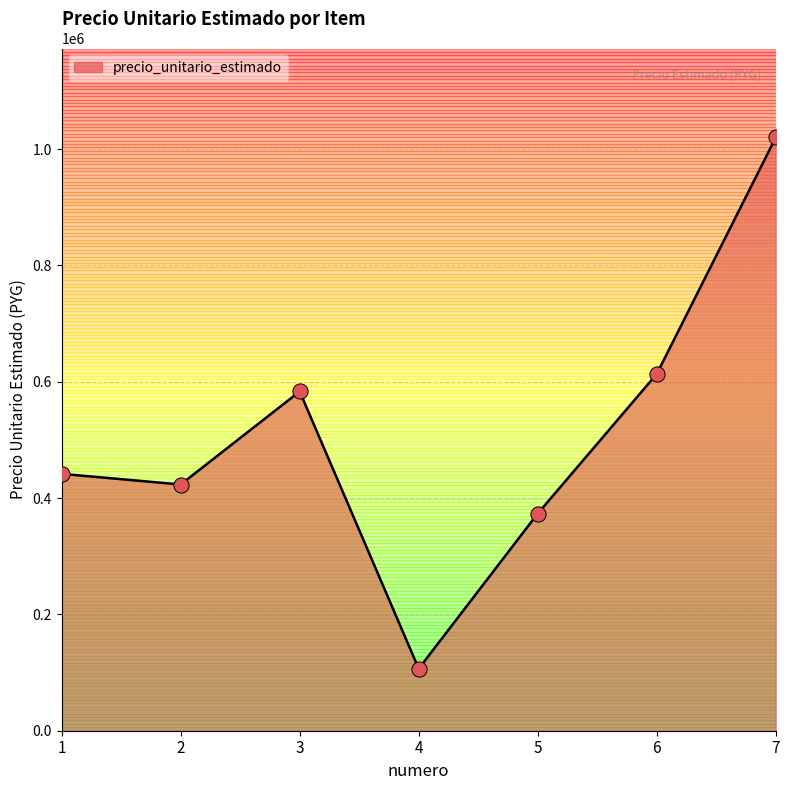

Which has a higher value, 2 or 5?

2